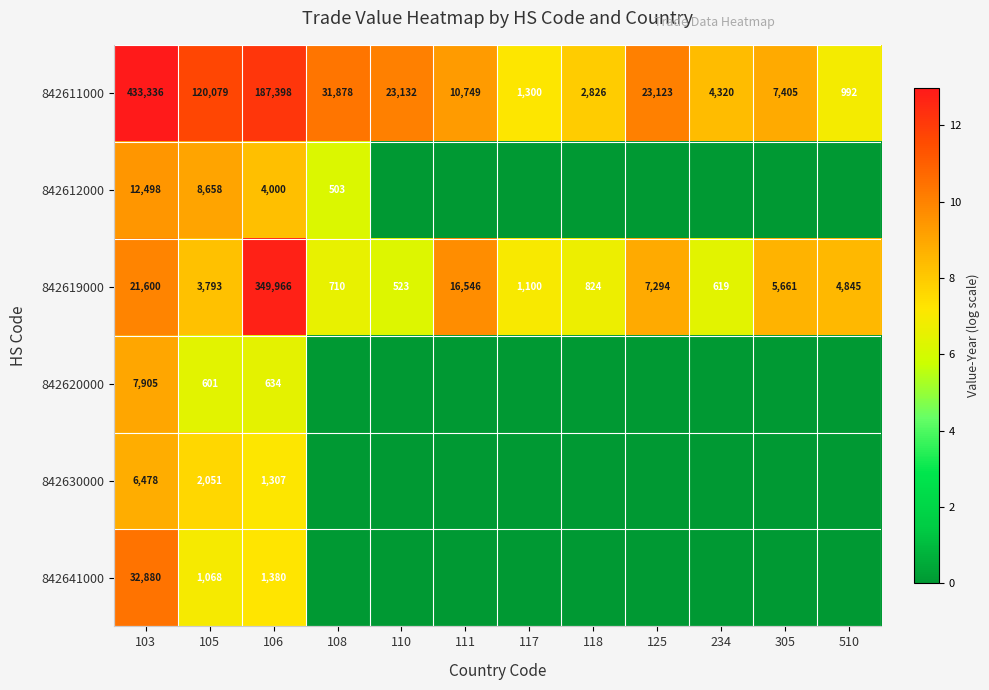

What is the difference between the maximum and second lowest values in the 842619000 series?

349347